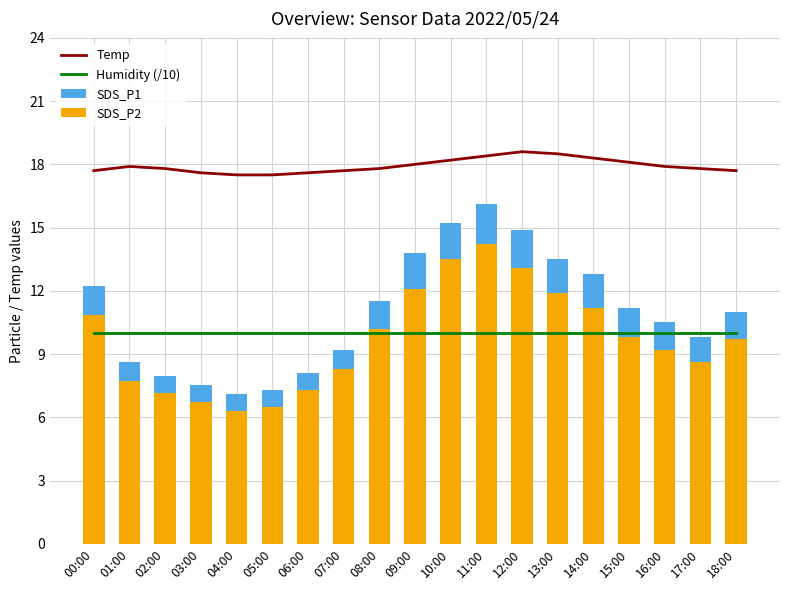

What is the label of the 2nd bar from the left?

01:00